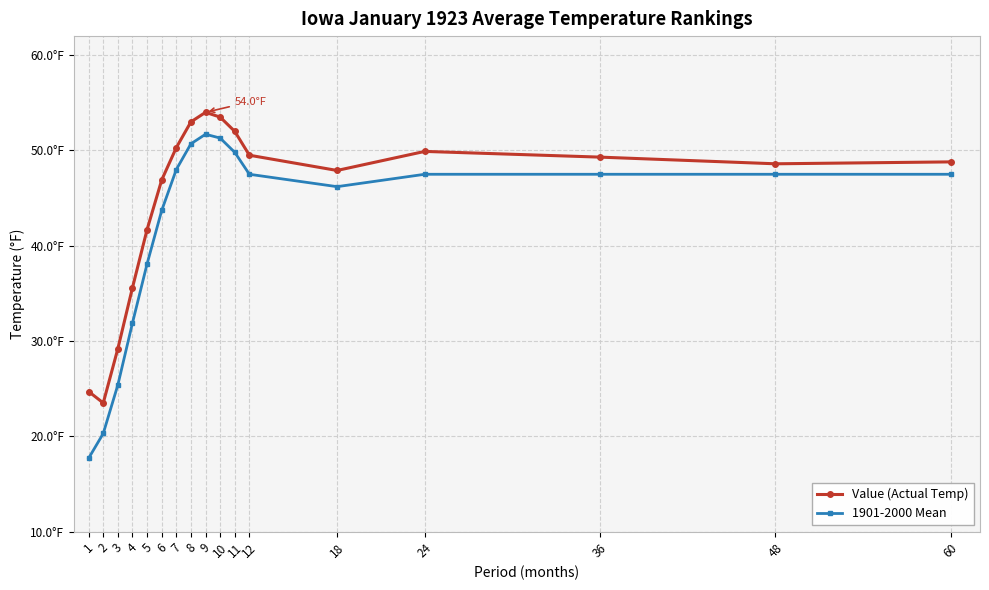

Does the chart have visible grid lines?

Yes